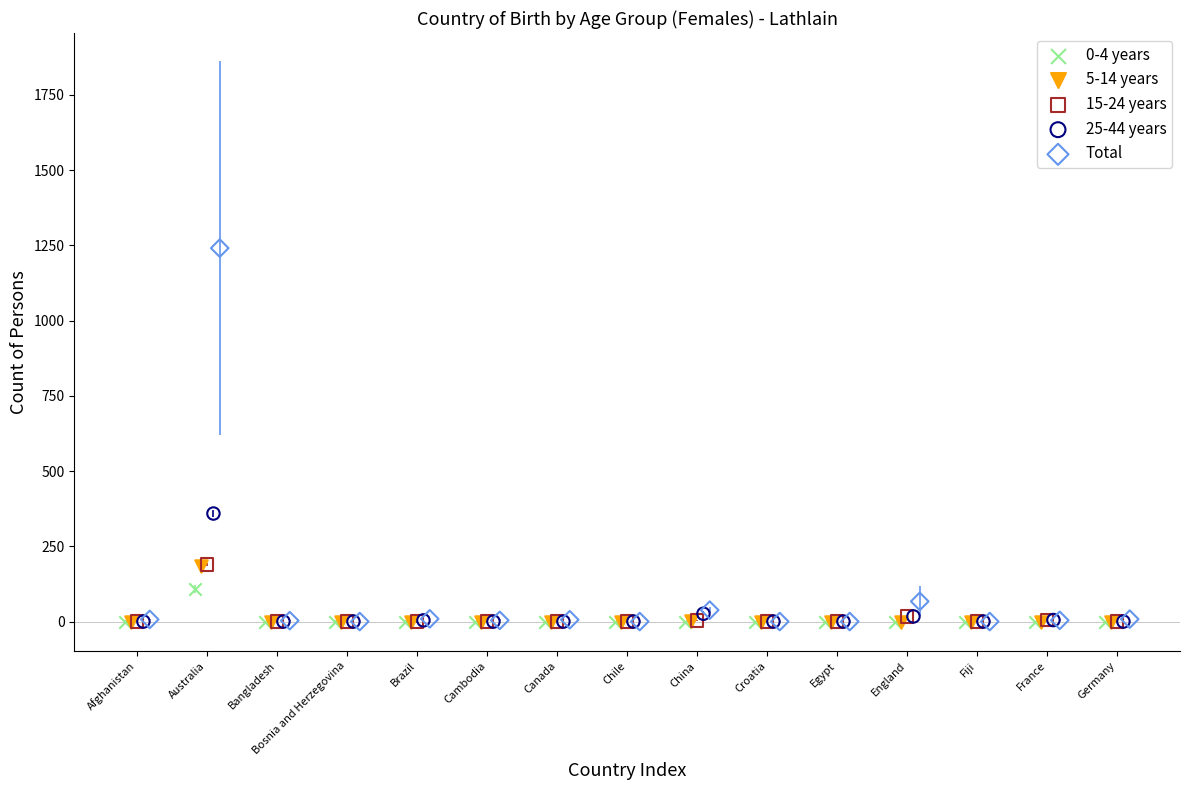

Which series has the largest Y range (max minus min)?

Total